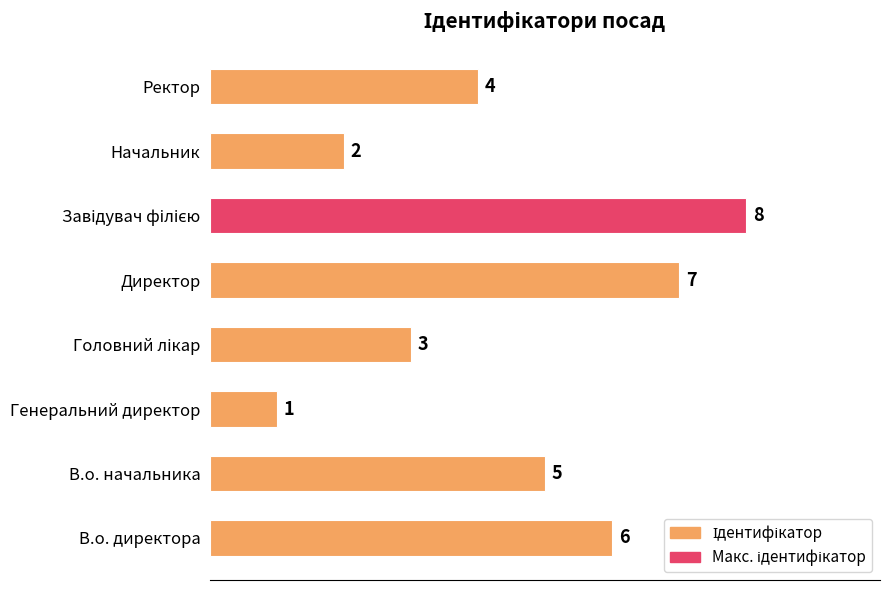

Where is the data nearest to the value 4?

Ректор